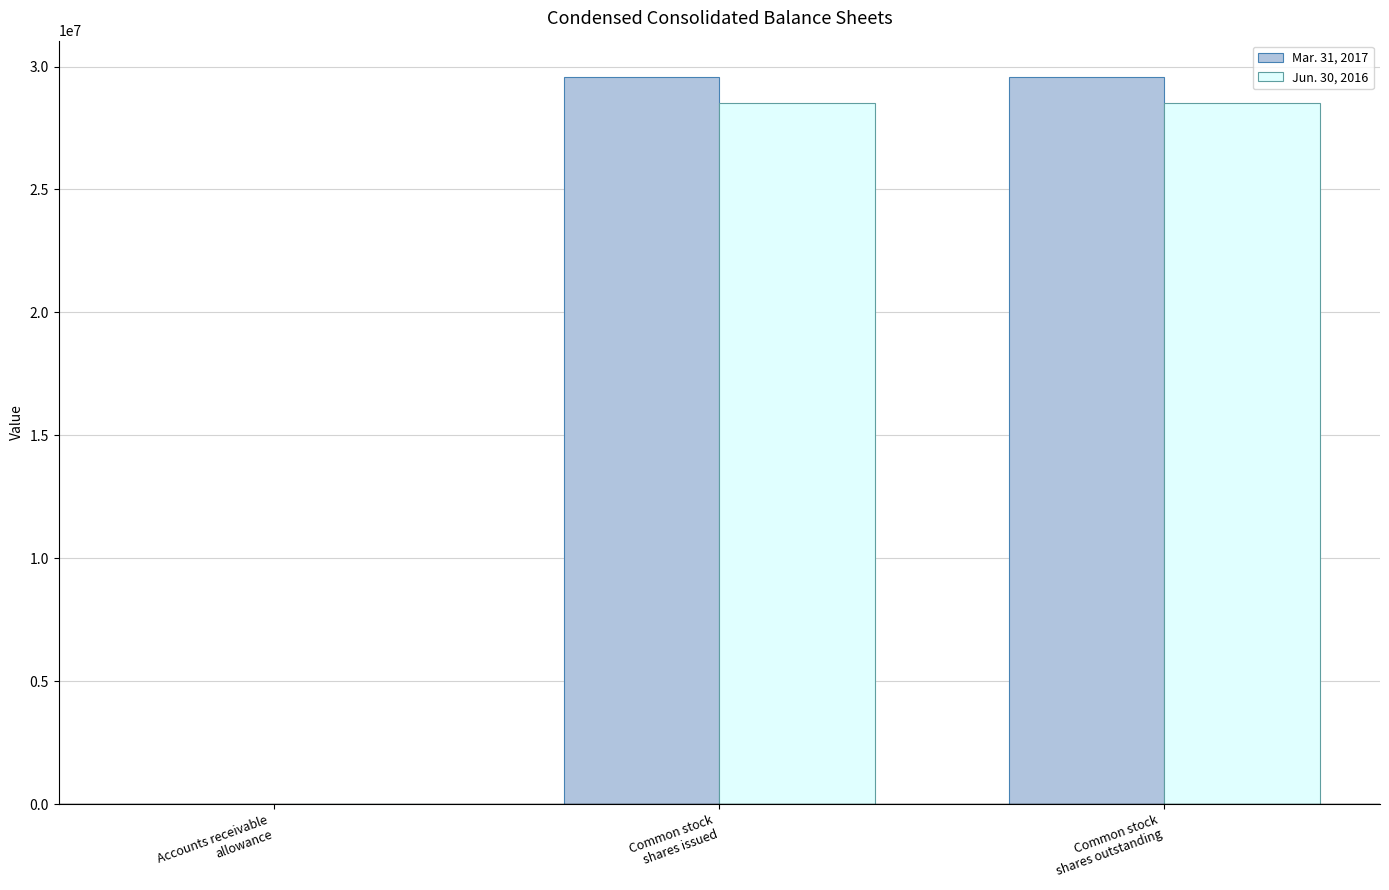

Reading left to right, list all the values displayed in this chart.

Mar. 31, 2017: 0	29574432	29574432
Jun. 30, 2016: 22363	28501932	28501932